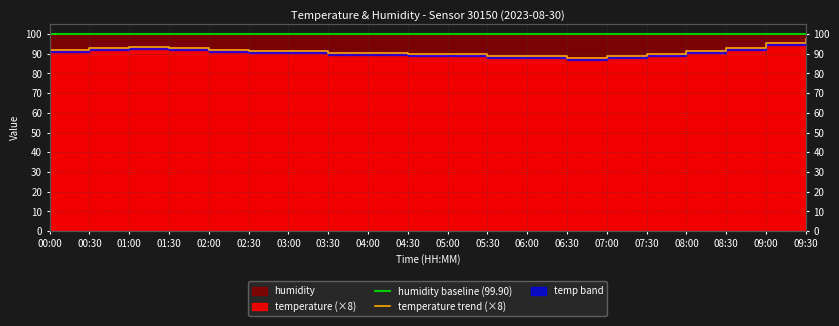

What is the label of the 4th point from the right?

08:00